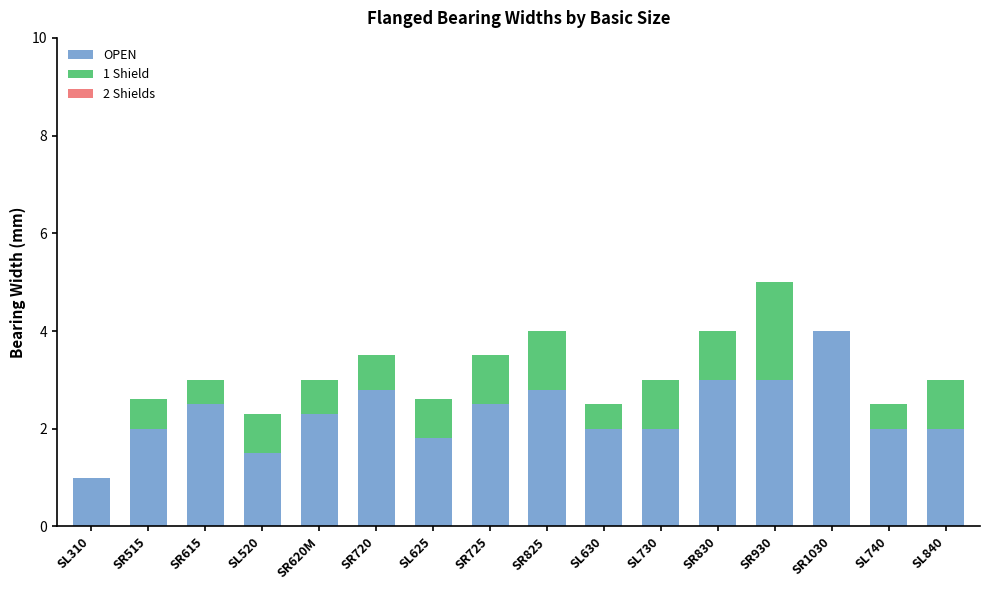

What is the approximate value of OPEN at SL625?

1.8